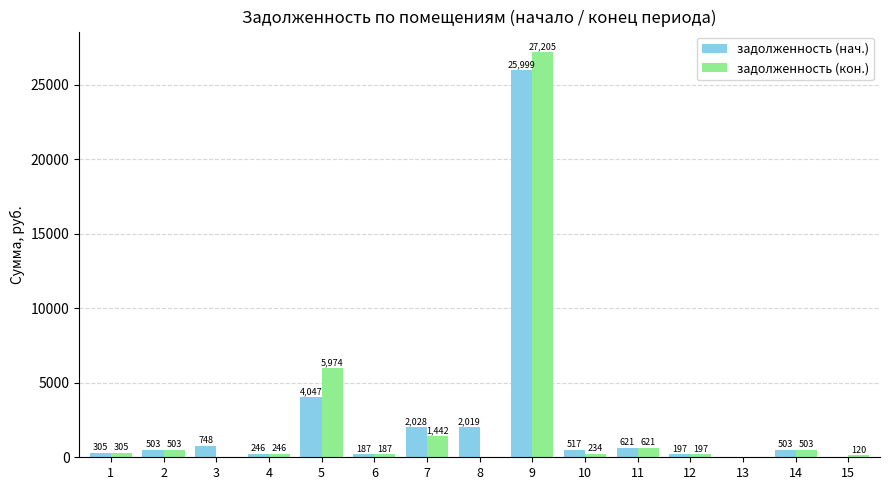

How many groups of bars are there?

15